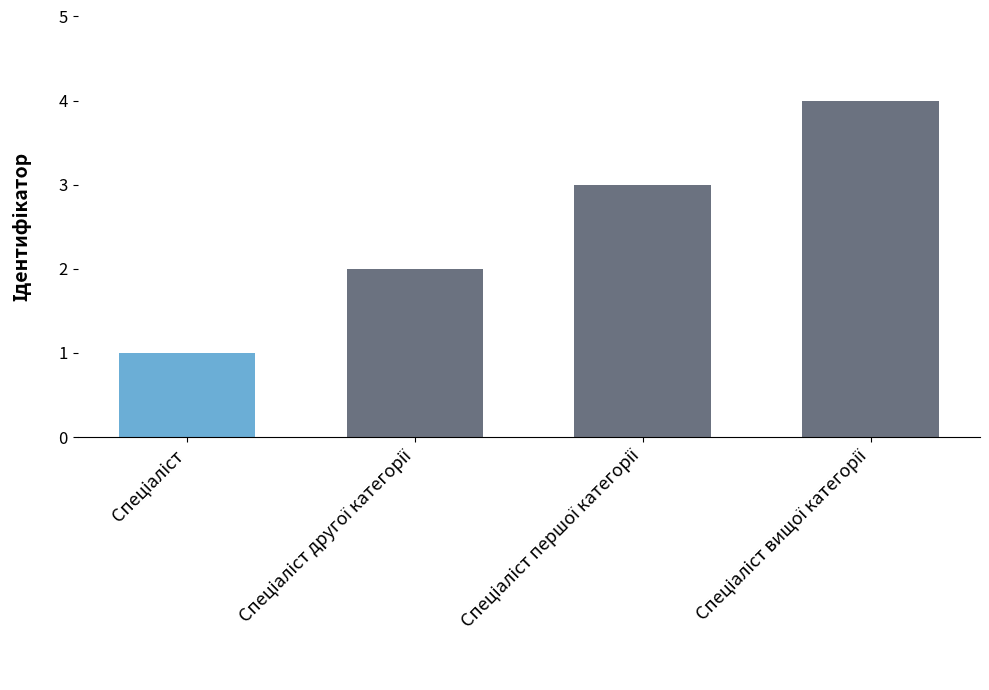

What is the maximum value shown in the chart?

4